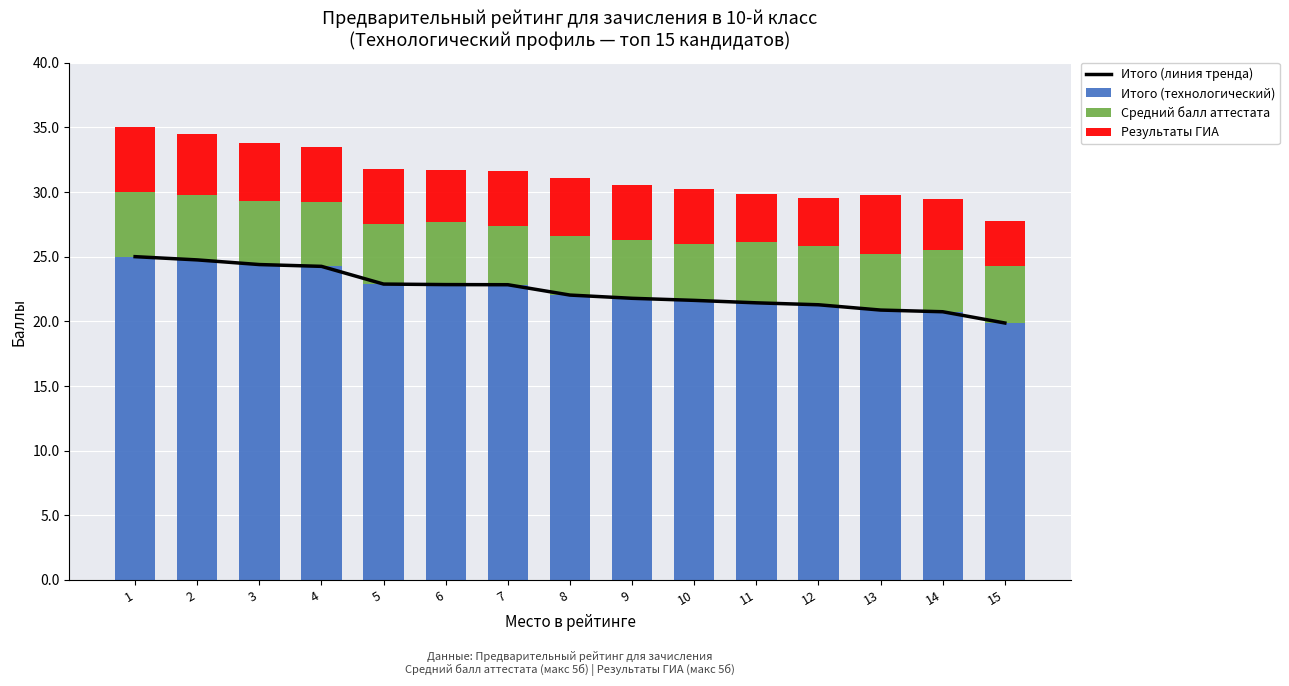

Reading left to right, transcribe all the data shown in this chart.

Итого (линия тренда): 25.0	24.8	24.4	24.2	22.9	22.8	22.8	22.0	21.8	21.6	21.4	21.3	20.9	20.7	19.9
Итого (технологический): 25.0	24.8	24.4	24.2	22.9	22.8	22.8	22.0	21.8	21.6	21.4	21.3	20.9	20.7	19.9
Средний балл аттестата: 5.0	5.0	4.9	5.0	4.6	4.8	4.6	4.5	4.5	4.4	4.7	4.5	4.4	4.7	4.4
Результаты ГИА: 5.0	4.8	4.5	4.2	4.2	4.0	4.2	4.5	4.2	4.2	3.8	3.8	4.5	4.0	3.5